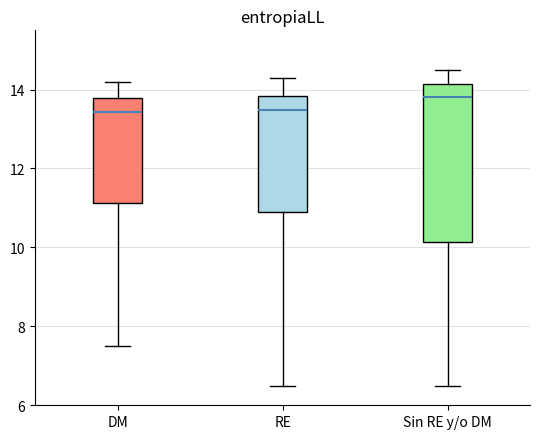

Which box has the highest median line?

Sin RE y/o DM